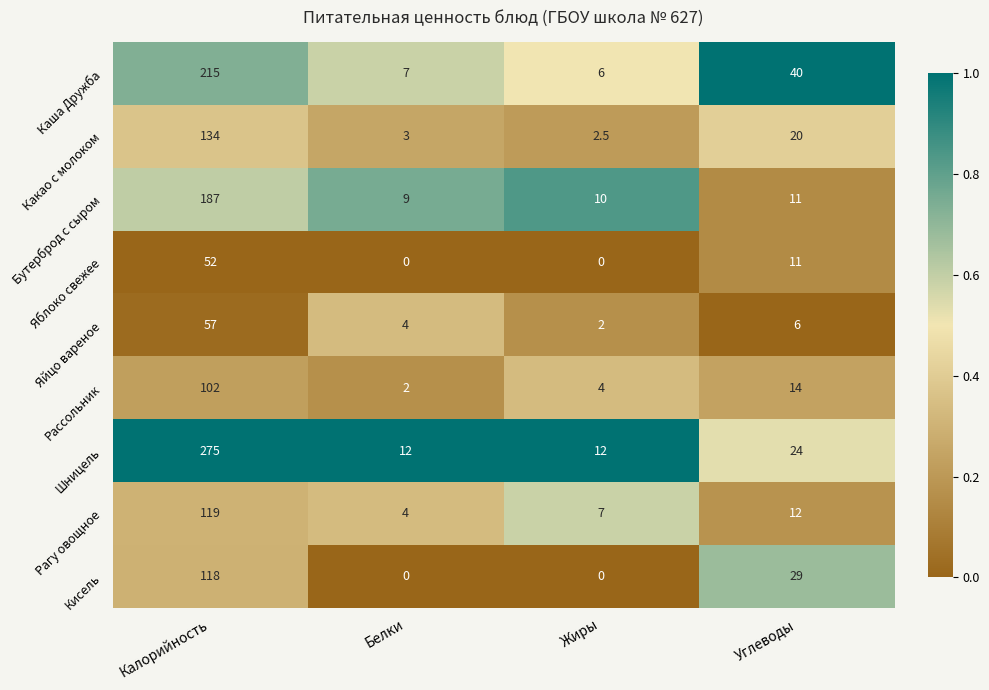

Which series changed the most between Белки and Углеводы?

Каша Дружба